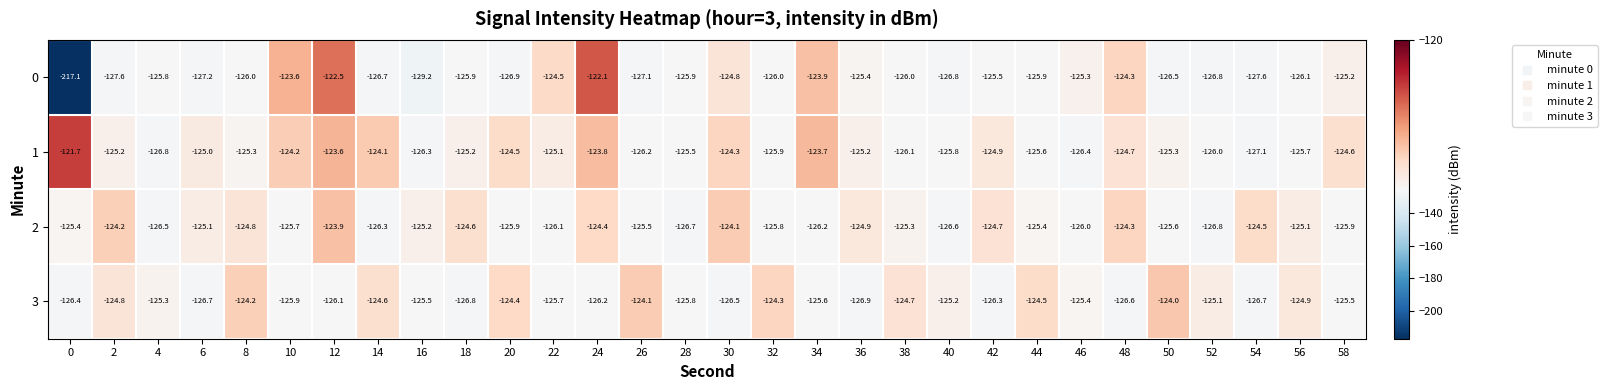

At 32, list the series in order from largest to smallest.

3, 2, 1, 0